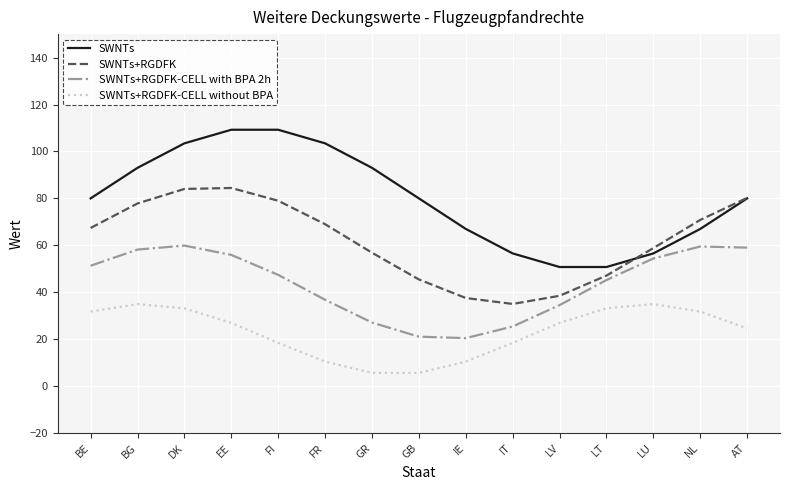

Which series has the widest spread of values?

SWNTs